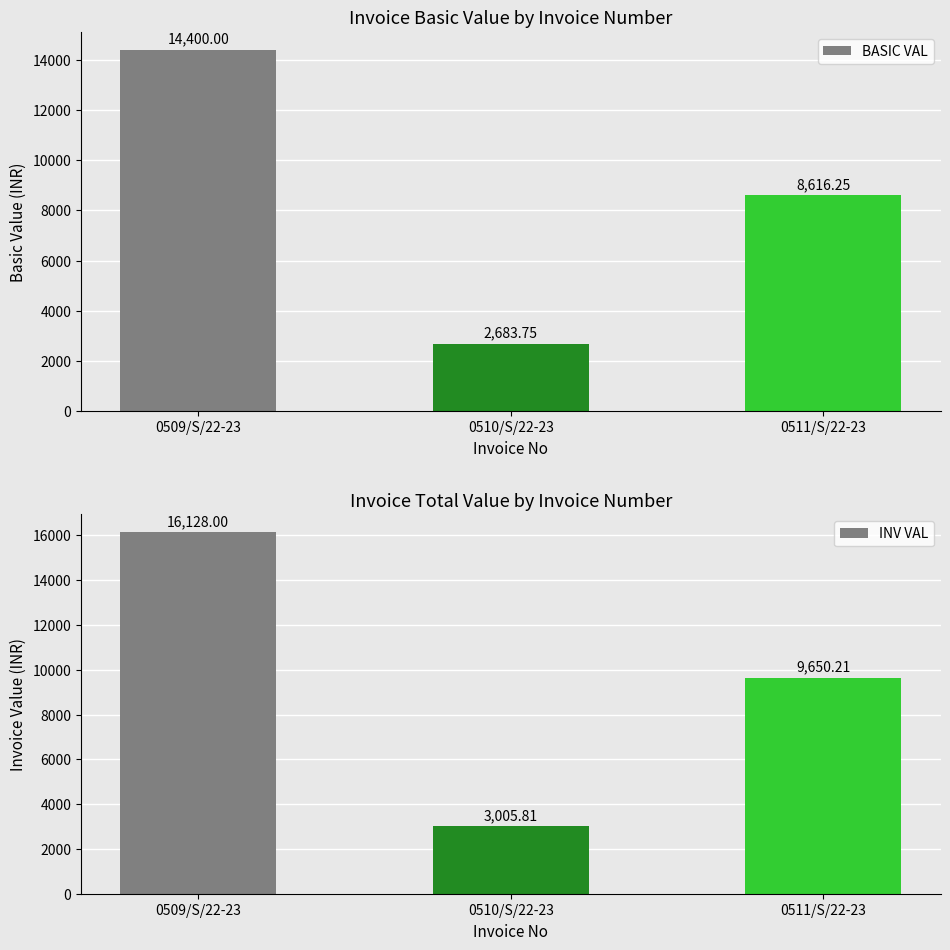

What is the average value of the INV VAL series?

9594.7